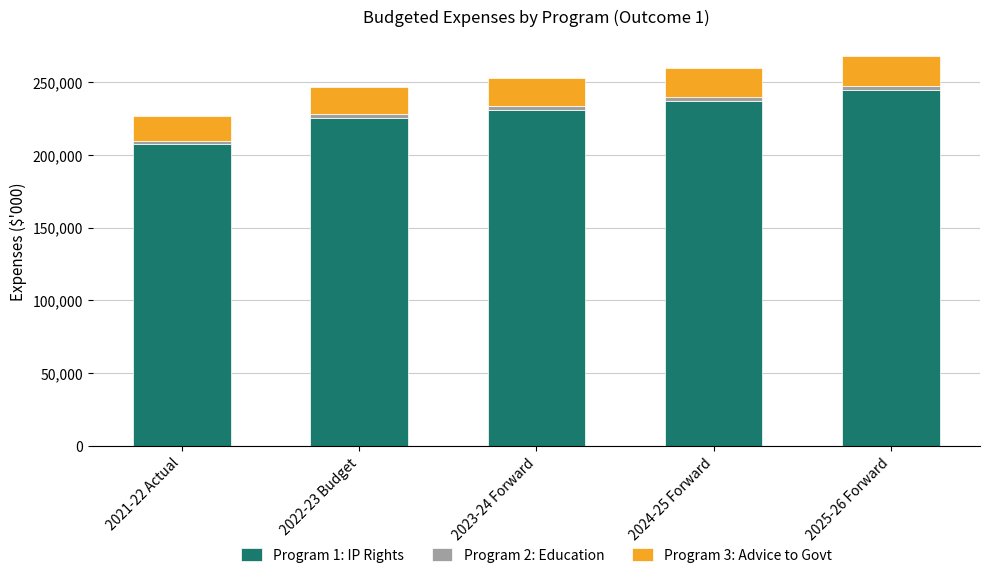

Which category has the lowest value in the Program 1: IP Rights series?

2021-22 Actual